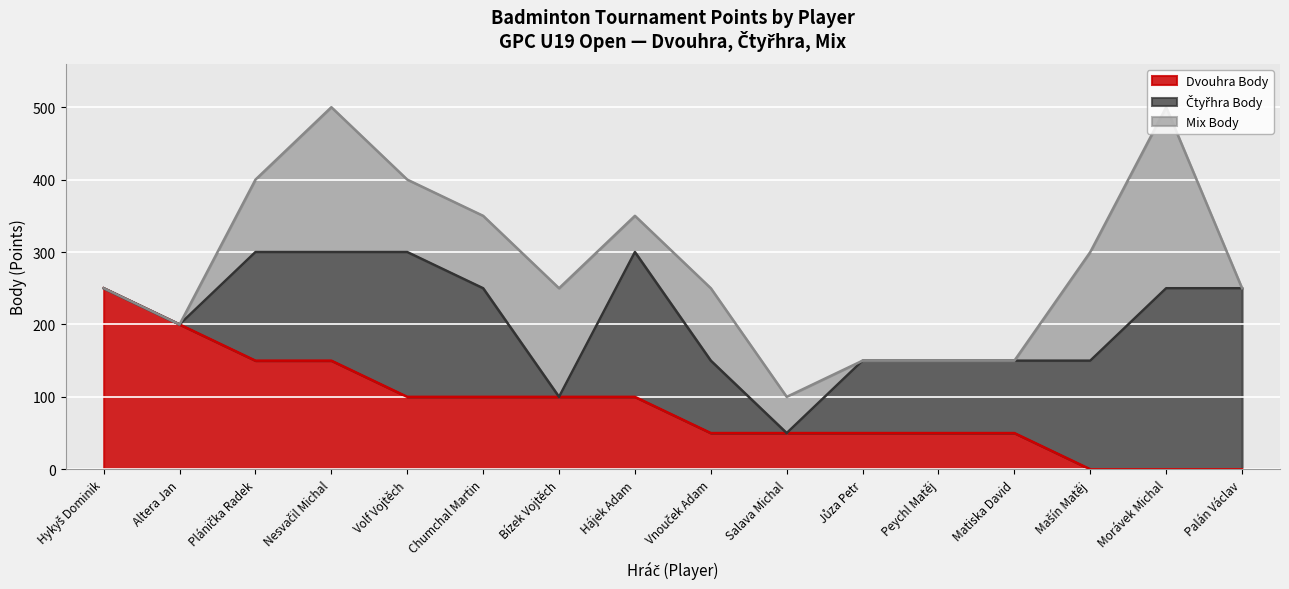

How many lines are shown in the chart?

3